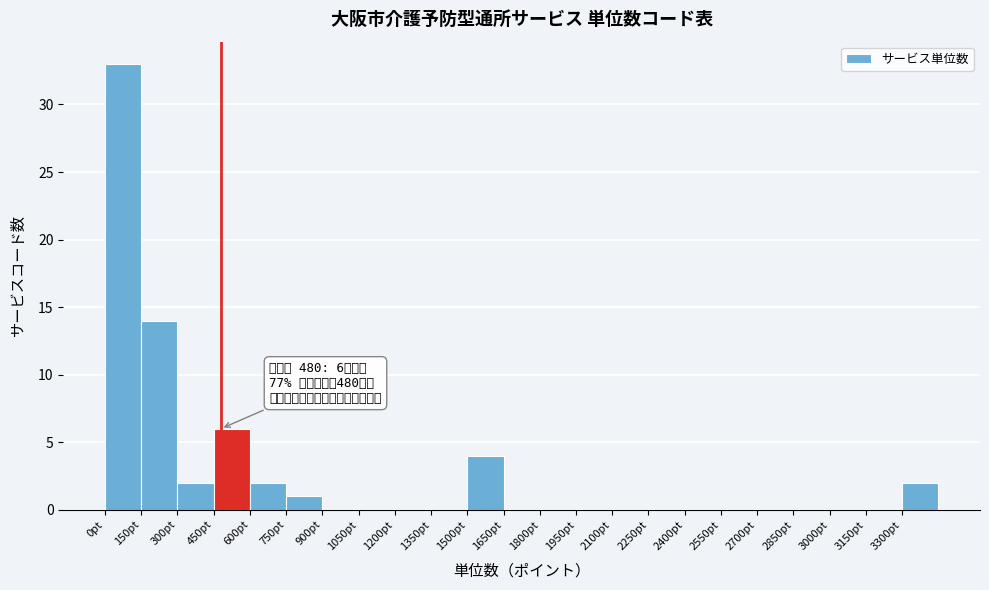

Over which range of the x-axis is the bar tallest?

0 to 150